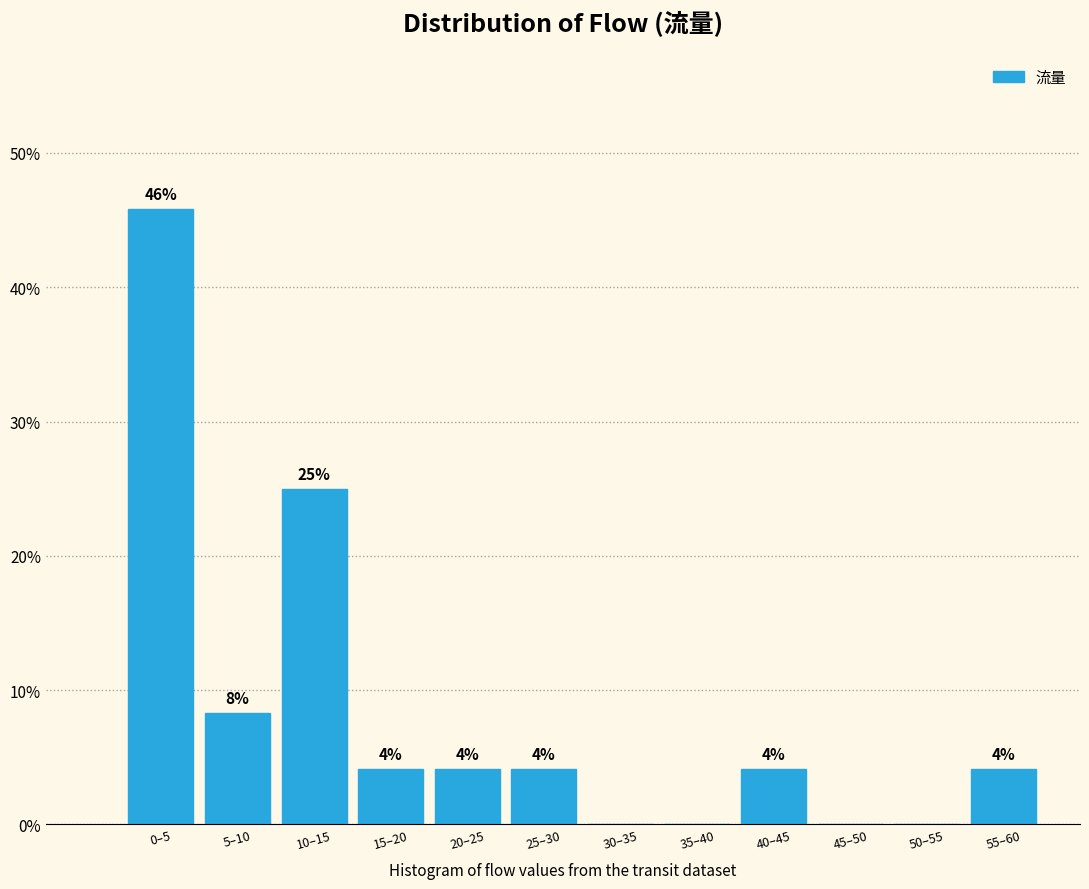

Are the bars horizontal?

No